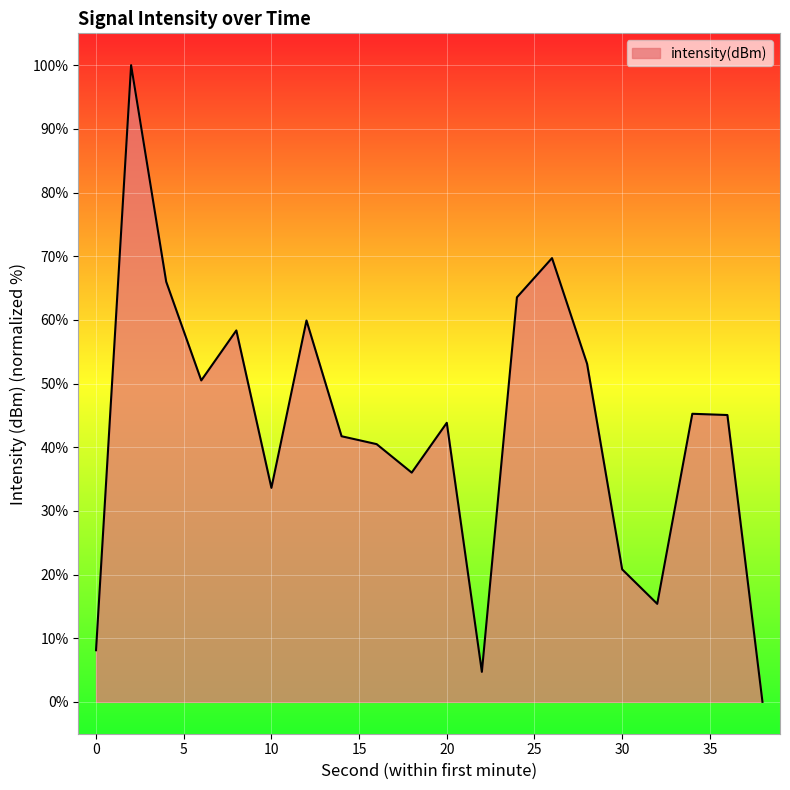

What is the difference between the second highest and minimum values?

69.7